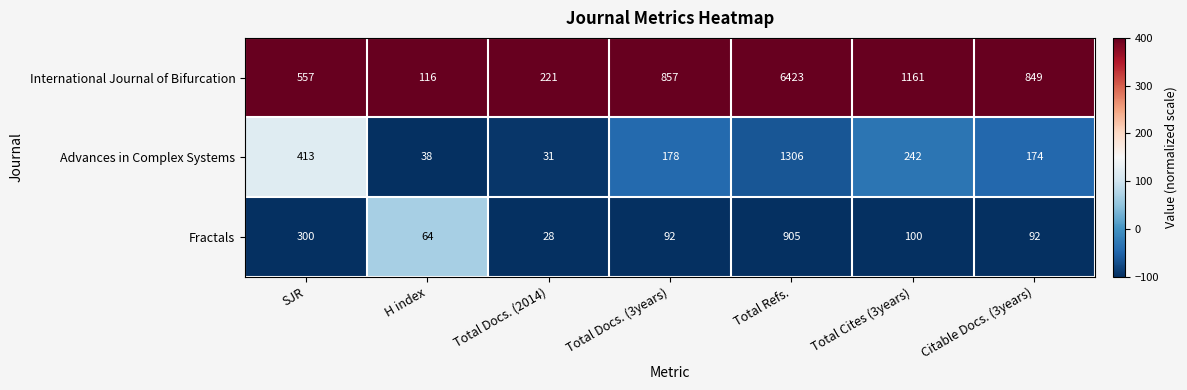

At which category is the sum across all series the highest?

Total Refs.